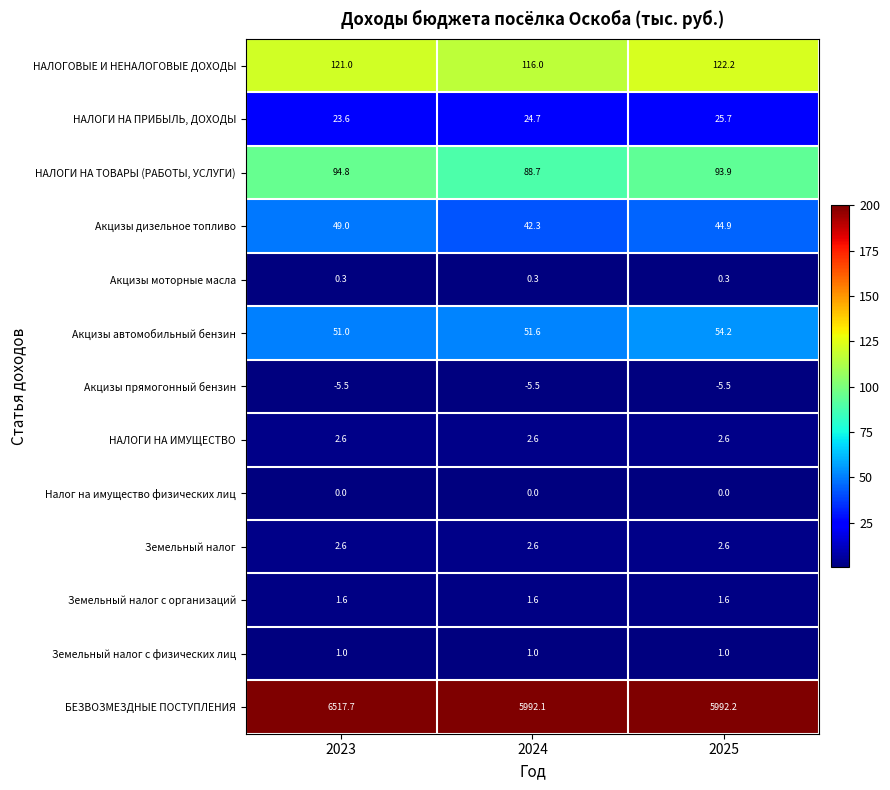

Which category has the lowest value in the НАЛОГИ НА ТОВАРЫ (РАБОТЫ, УСЛУГИ) series?

2024